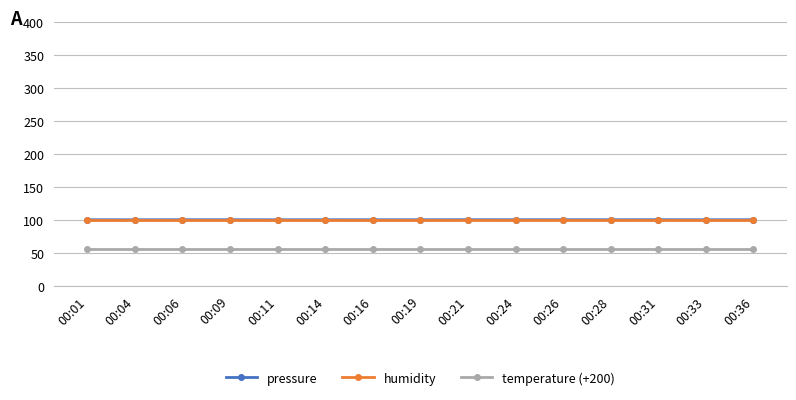

What are all the series names shown in the legend?

pressure, humidity, temperature (+200)